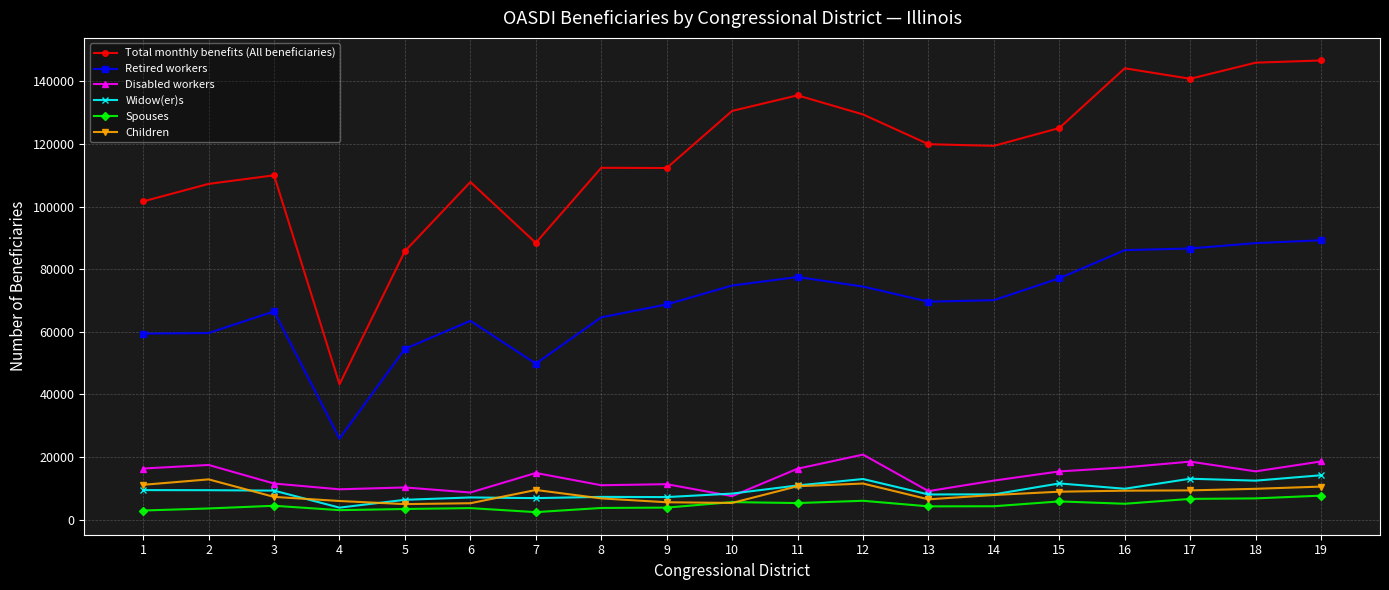

True or false: Widow(er)s has more than 1 points higher than both neighbors.

True